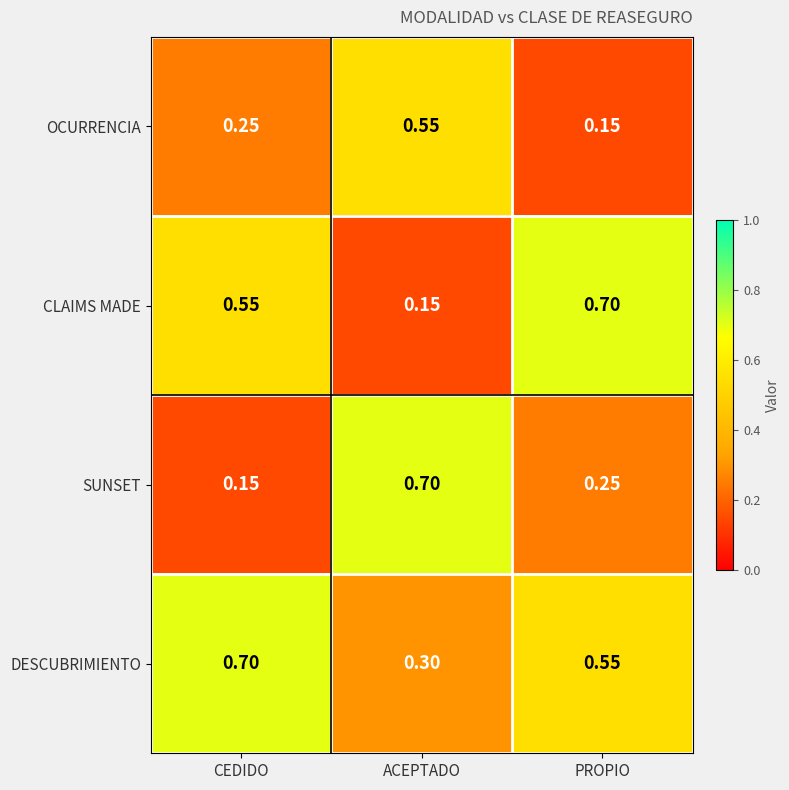

Which series has the largest total across all categories?

DESCUBRIMIENTO